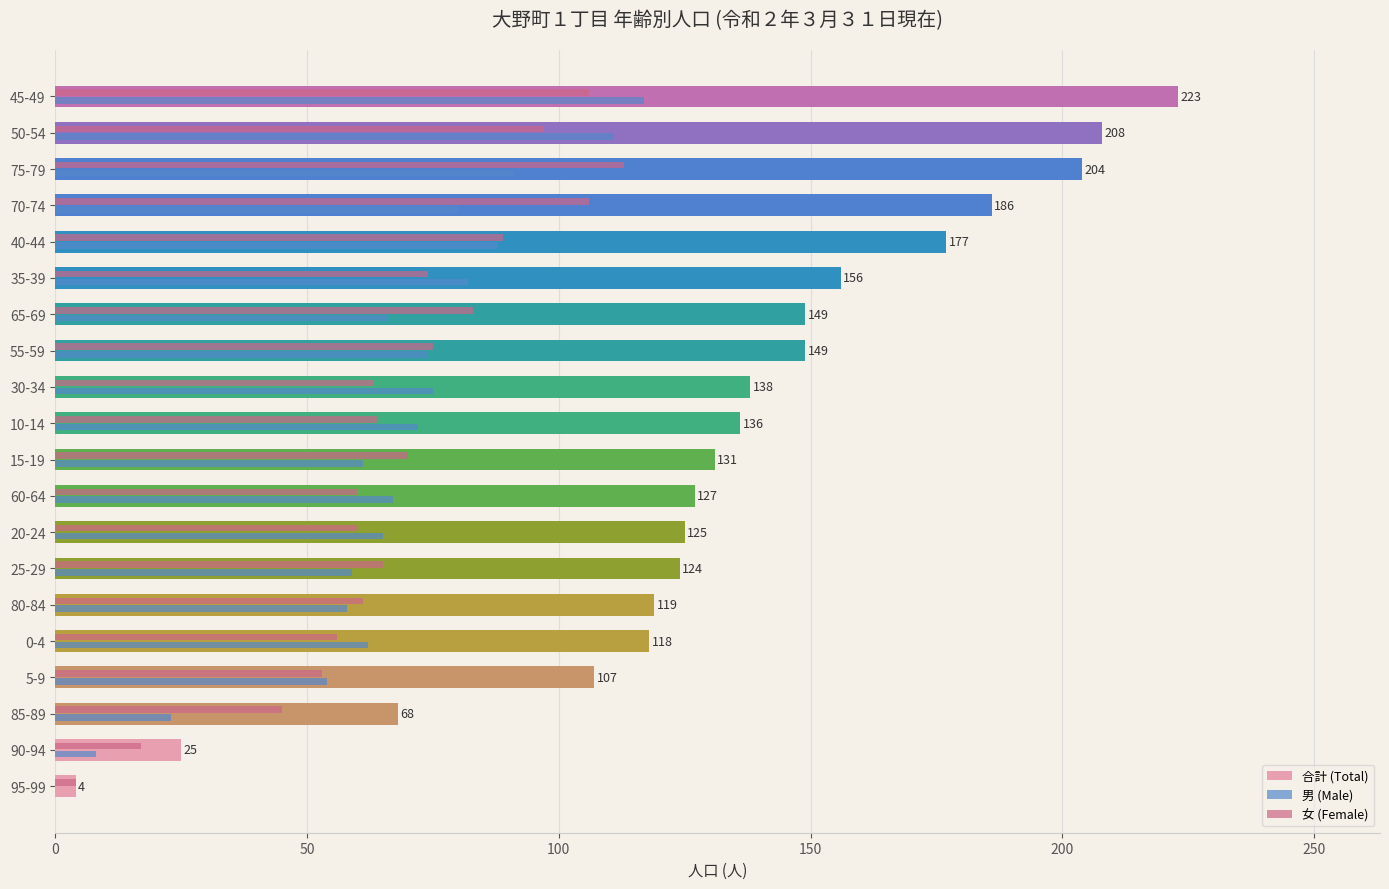

Which series has the largest total across all categories?

合計 (Total)